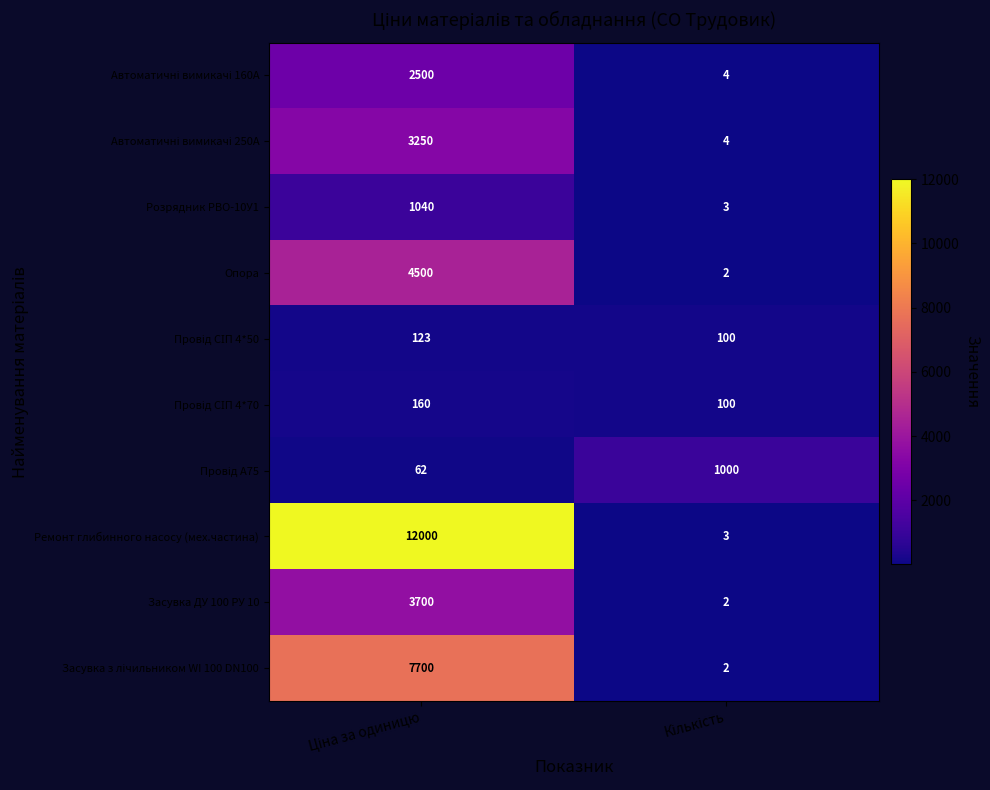

Count the number of data series in this chart.

10